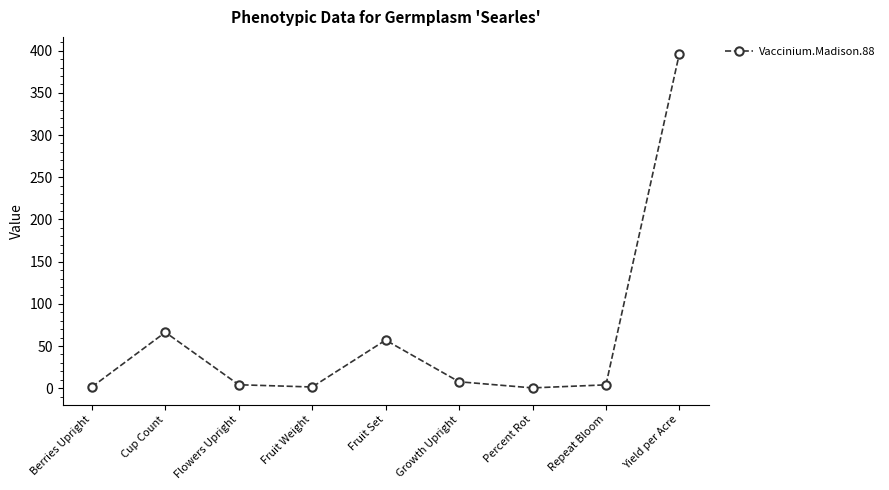

What is the difference between the maximum and minimum values?

396.1